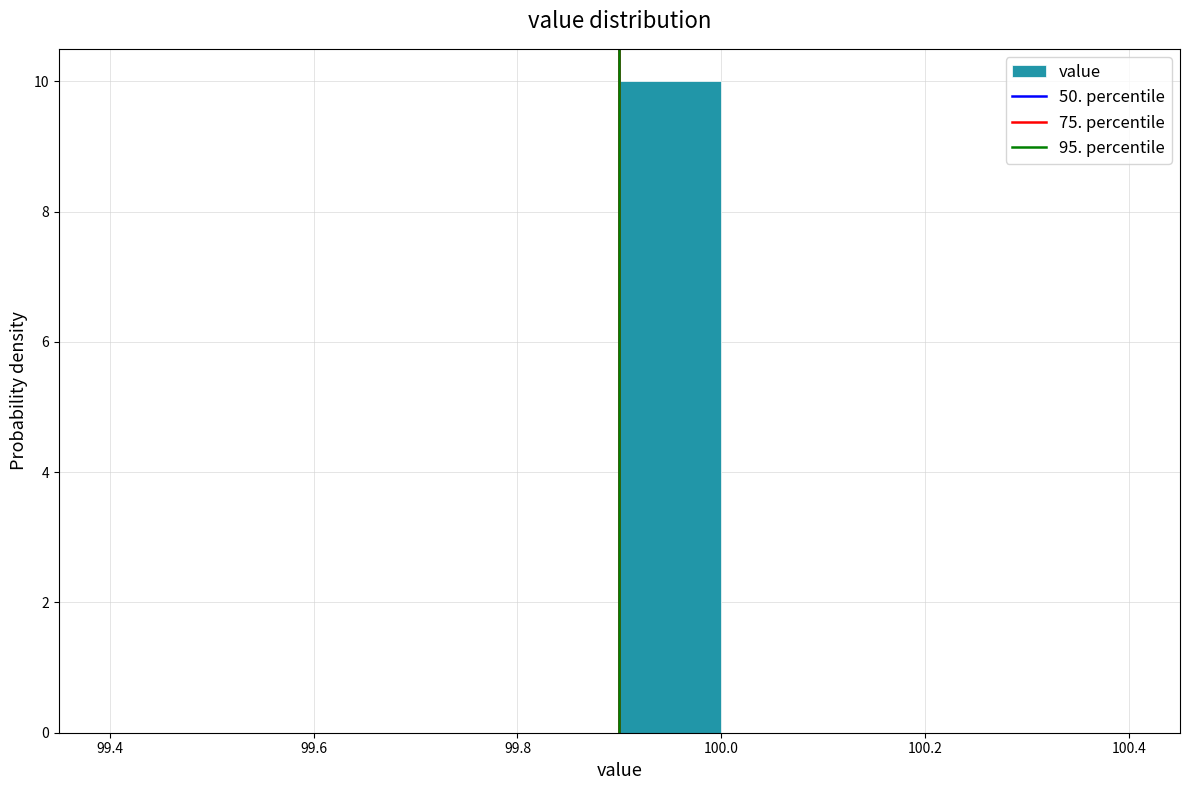

Which range on the x-axis has the tallest bar?

99.9 to 100.0